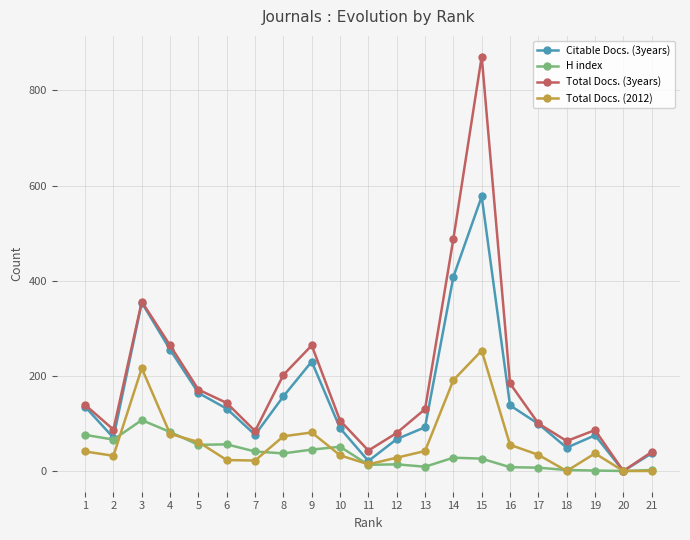

How many distinct data groups are displayed?

4